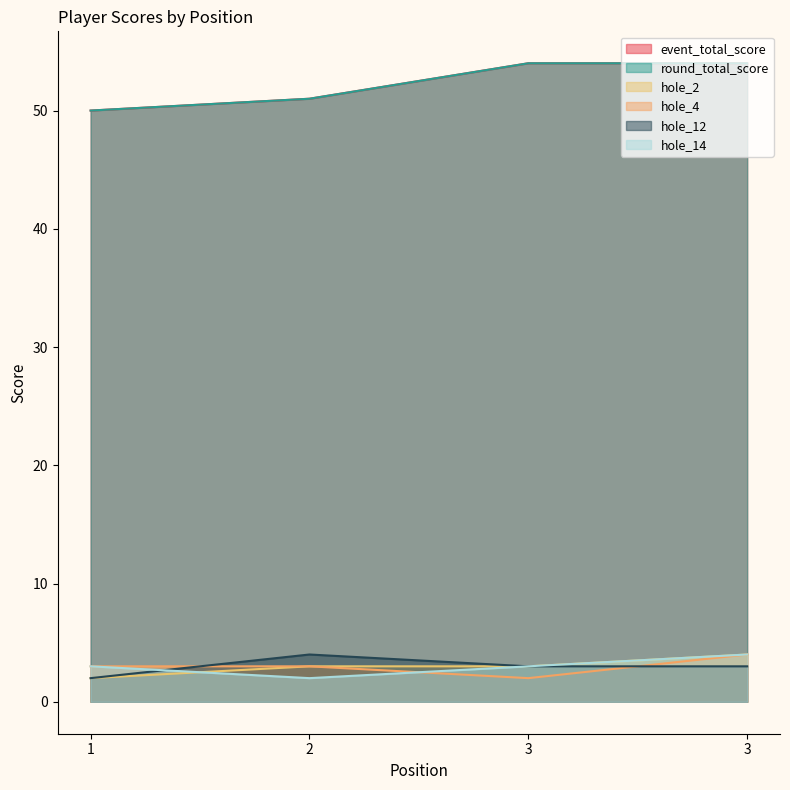

How many data points does each series have?

4